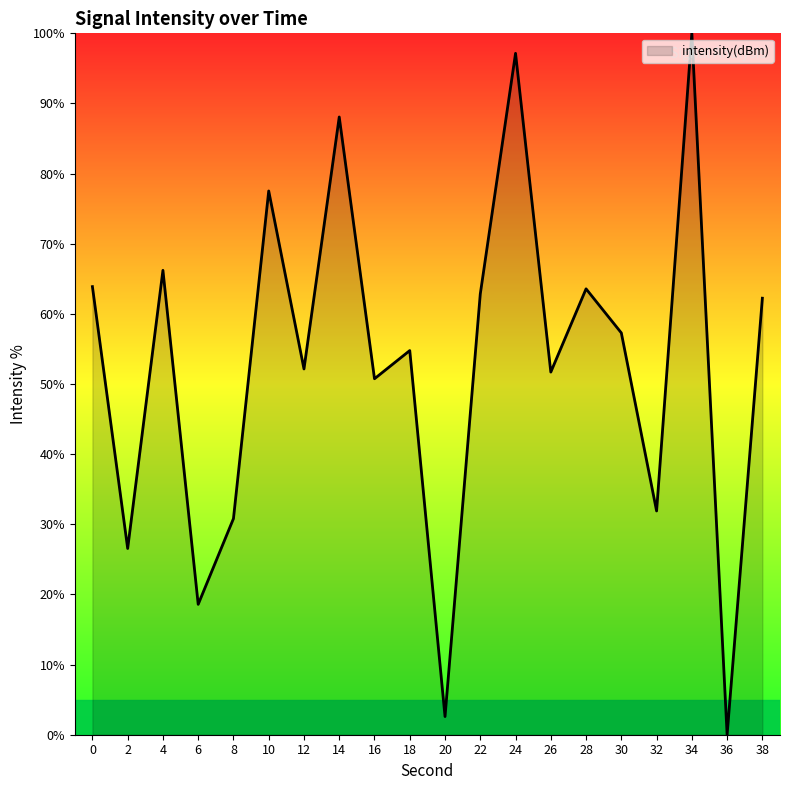

What is the difference between the maximum and minimum values?

100.0